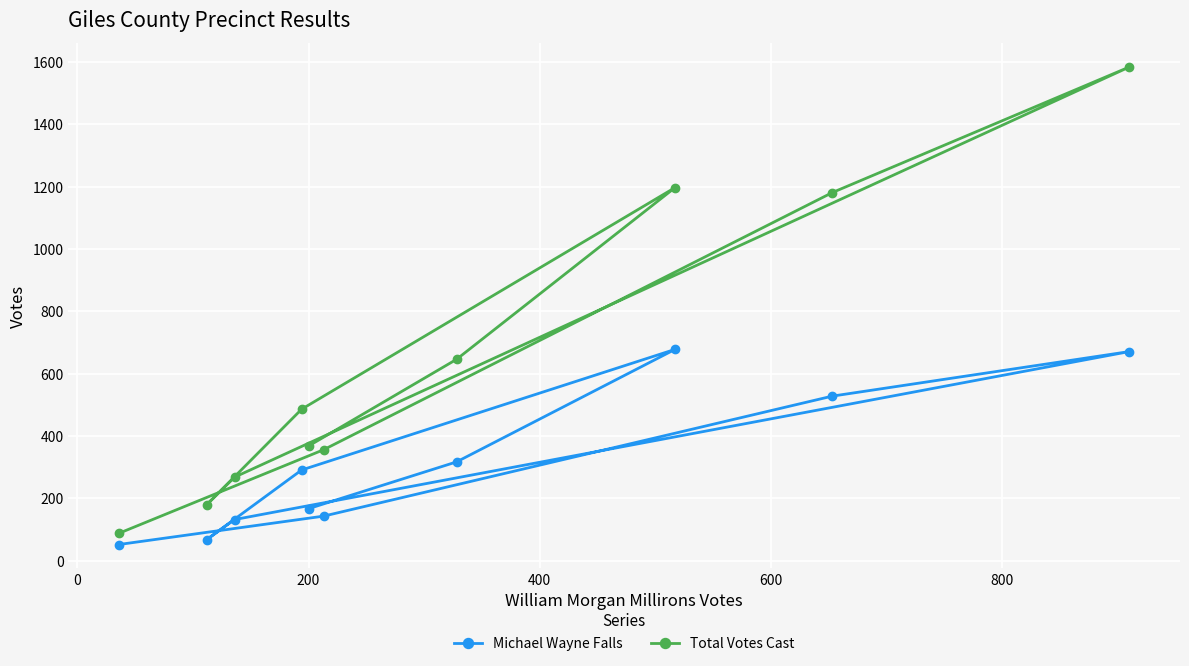

What is the lowest value of the Total Votes Cast series?

88